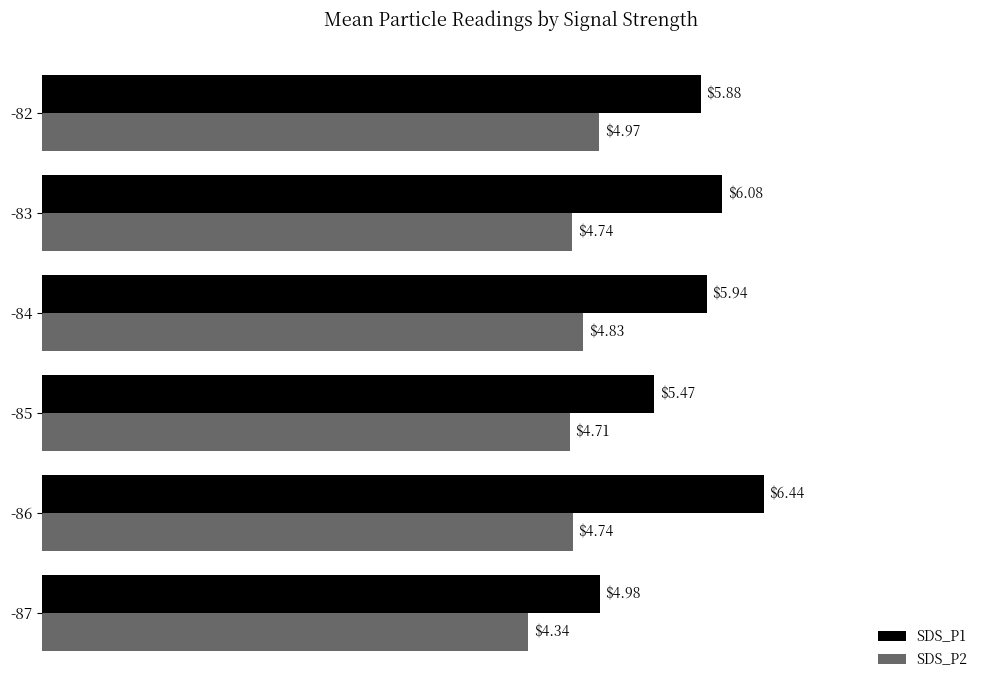

What are all the series names shown in the legend?

SDS_P1, SDS_P2